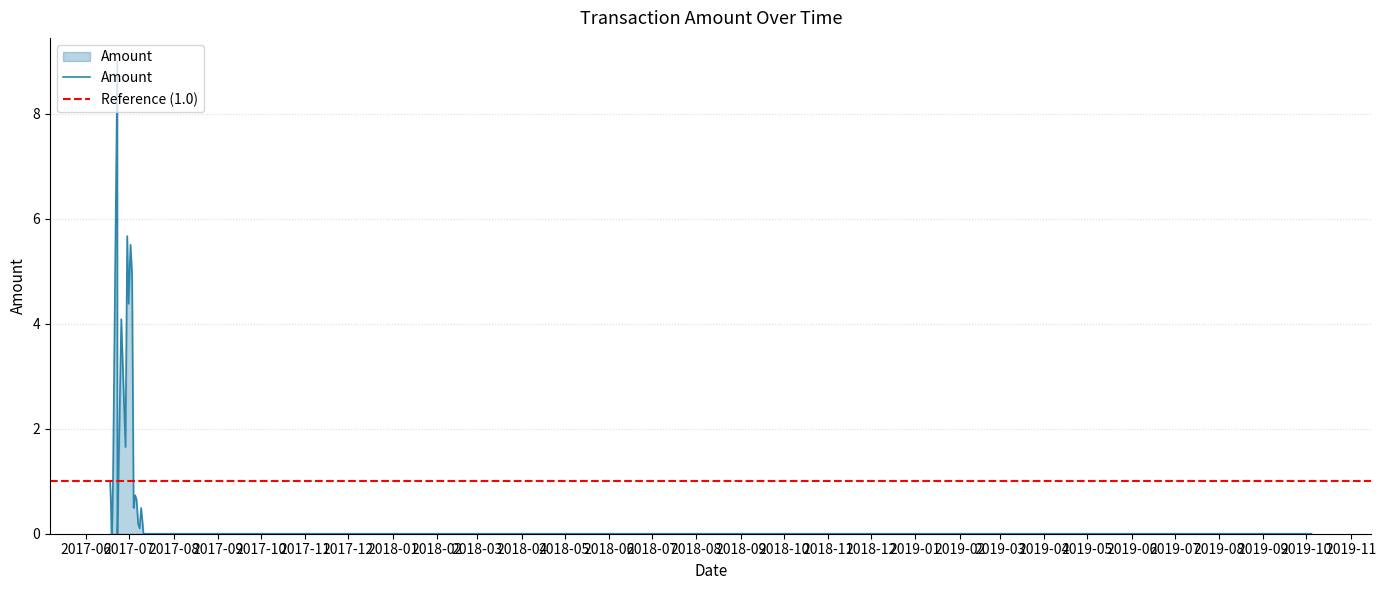

What is the average value?

1.8